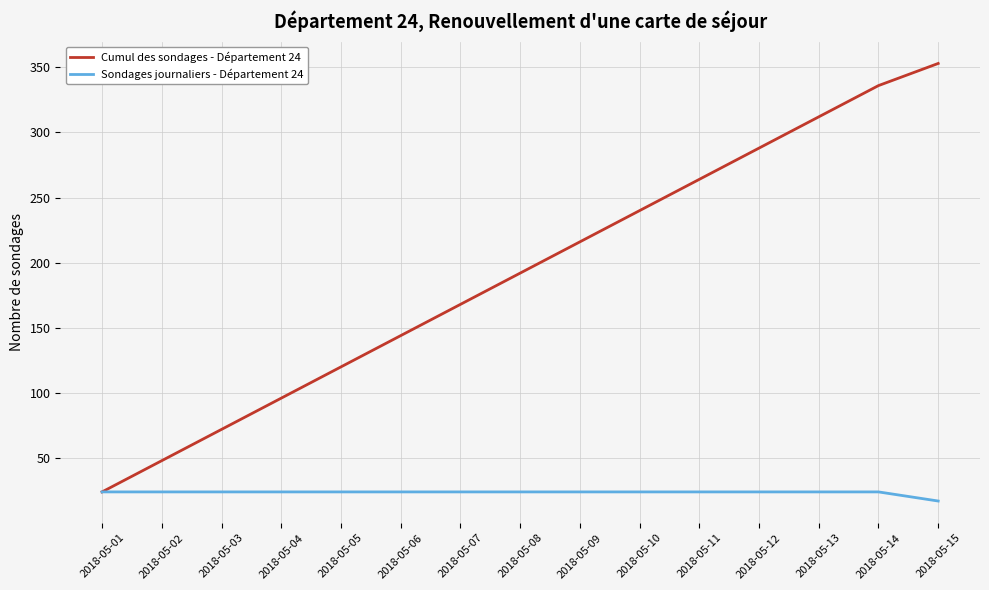

Is the value of Sondages journaliers - Département 24 at 2018-05-05 greater than the value of Cumul des sondages - Département 24 at 2018-05-14?

No